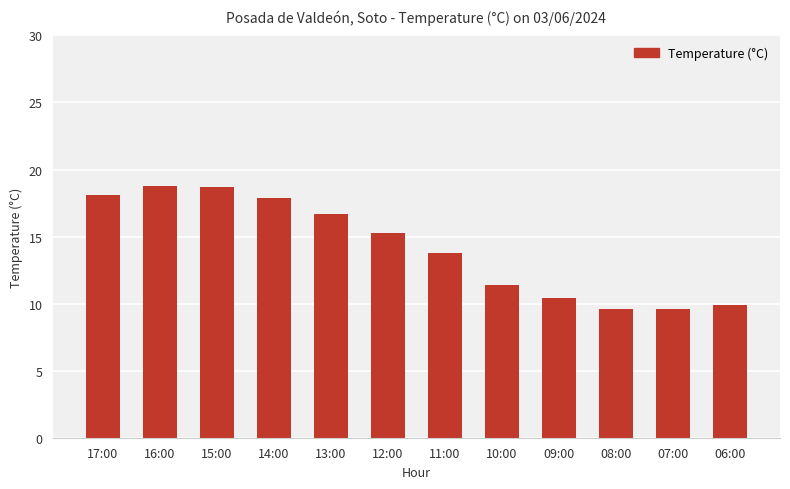

What is the change in value from 12:00 to 10:00?

-3.9